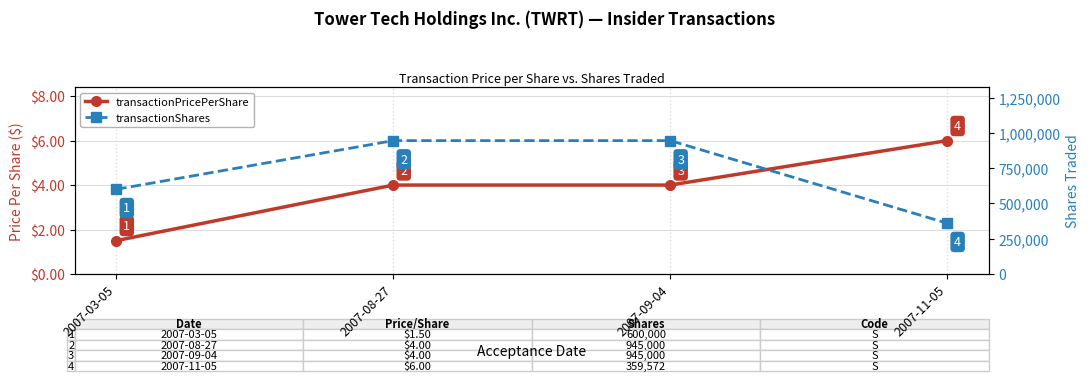

Rank the series by their maximum value, from highest to lowest.

transactionShares, transactionPricePerShare